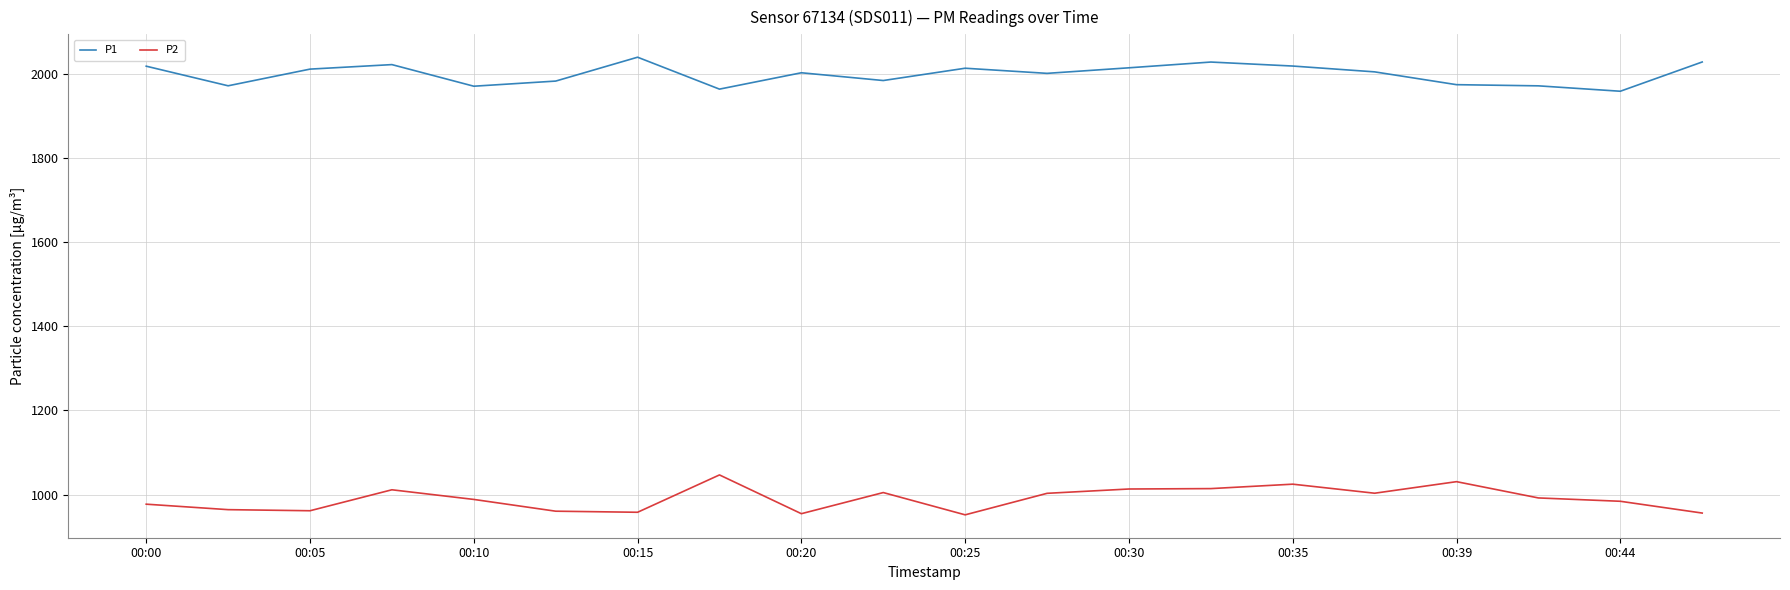

True or false: P1 and P2 cross at least once.

False